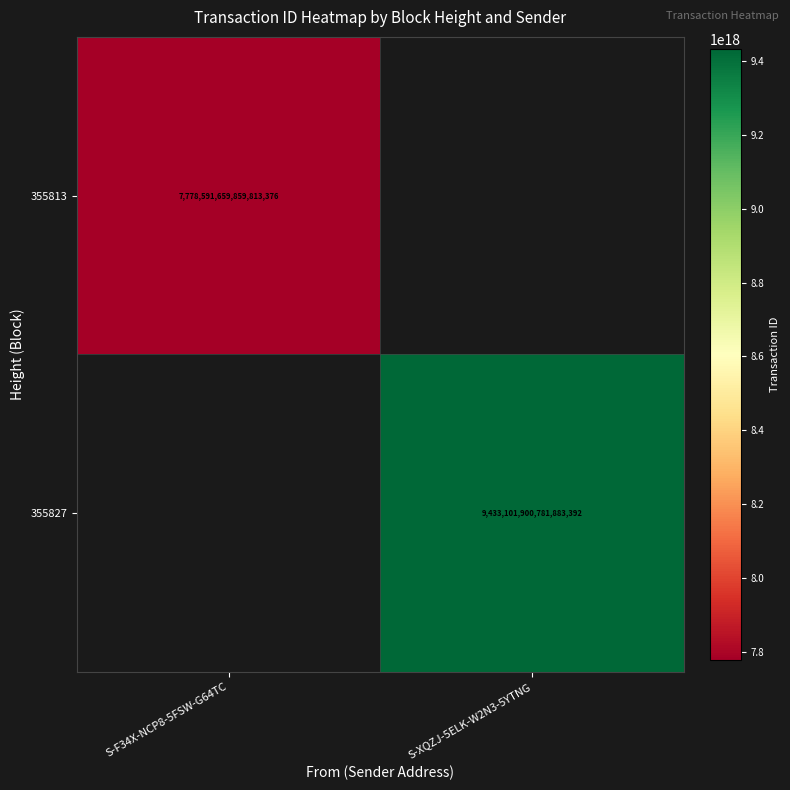

The 355827 series shows 9433101900781883392 at S-XQZJ-5ELK-W2N3-5YTNG. True or false?

True